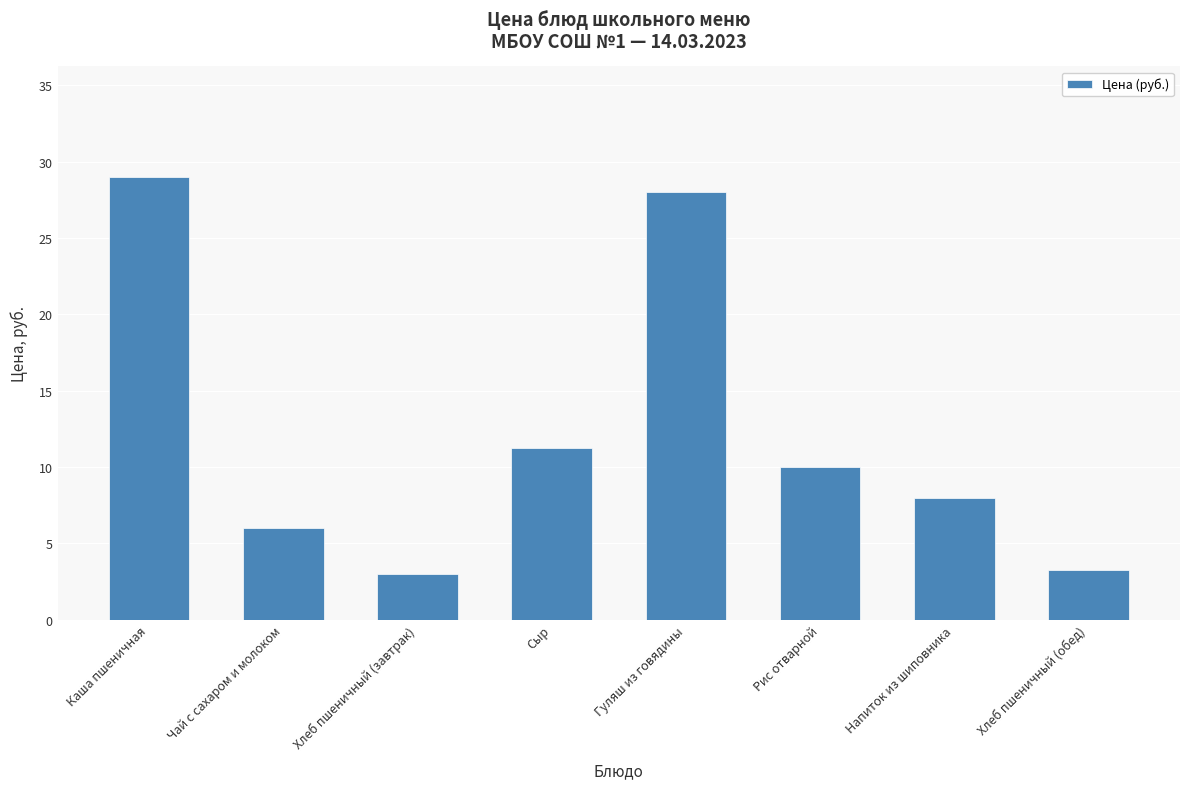

What is the label of the 3rd bar from the right?

Рис отварной